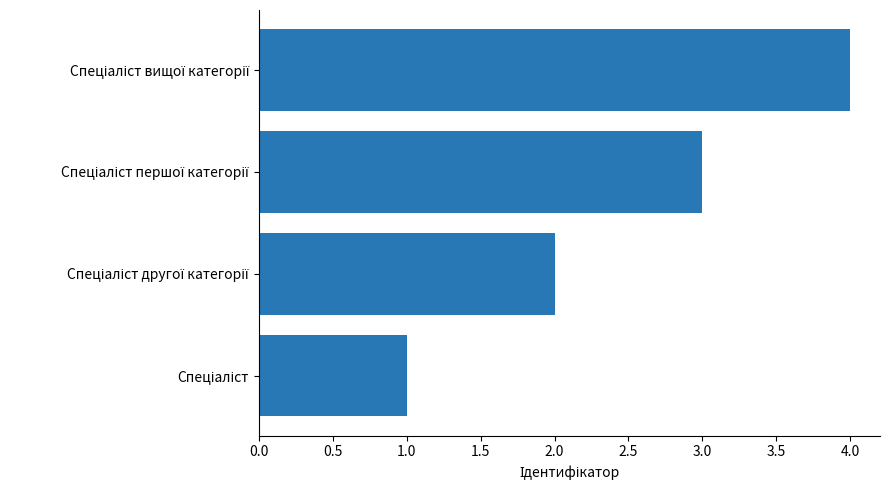

Are the bars grouped side by side (vs. stacked)?

No